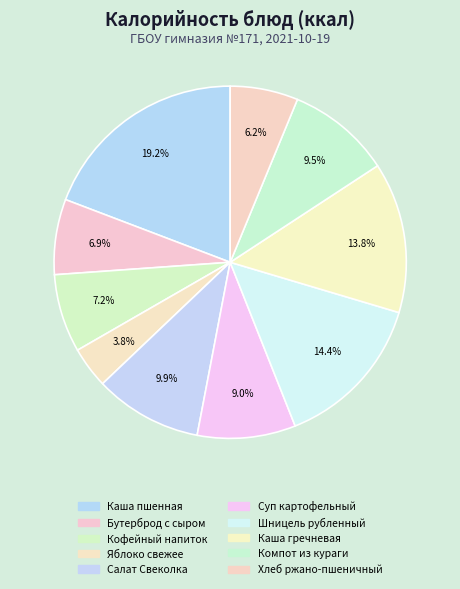

How many slices are in this pie chart?

10